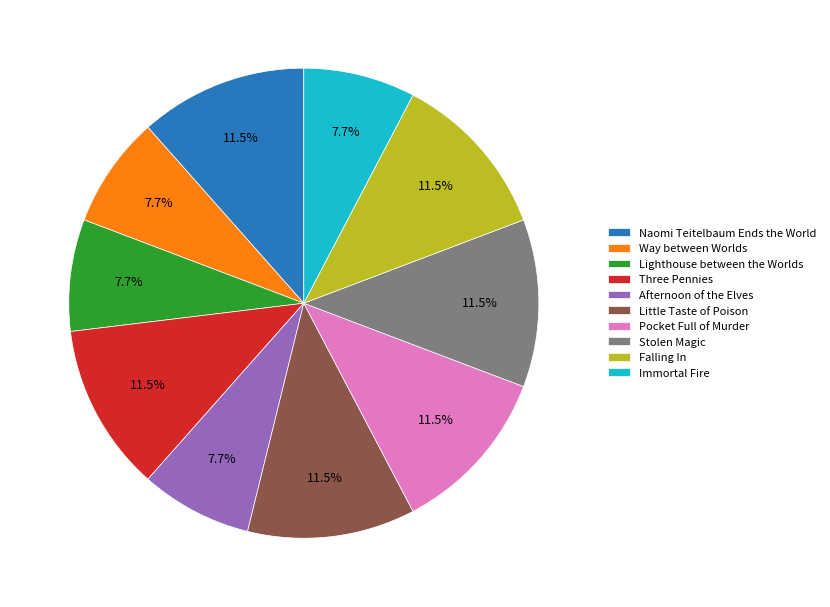

Is the sum of Little Taste of Poison and Stolen Magic greater than half?

No